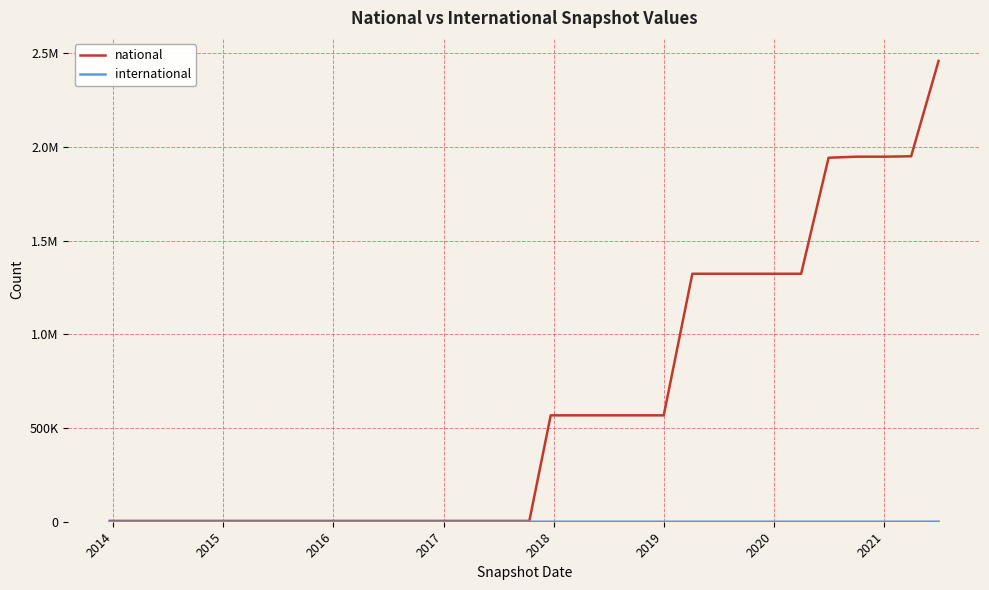

Which series has the widest spread of values?

national